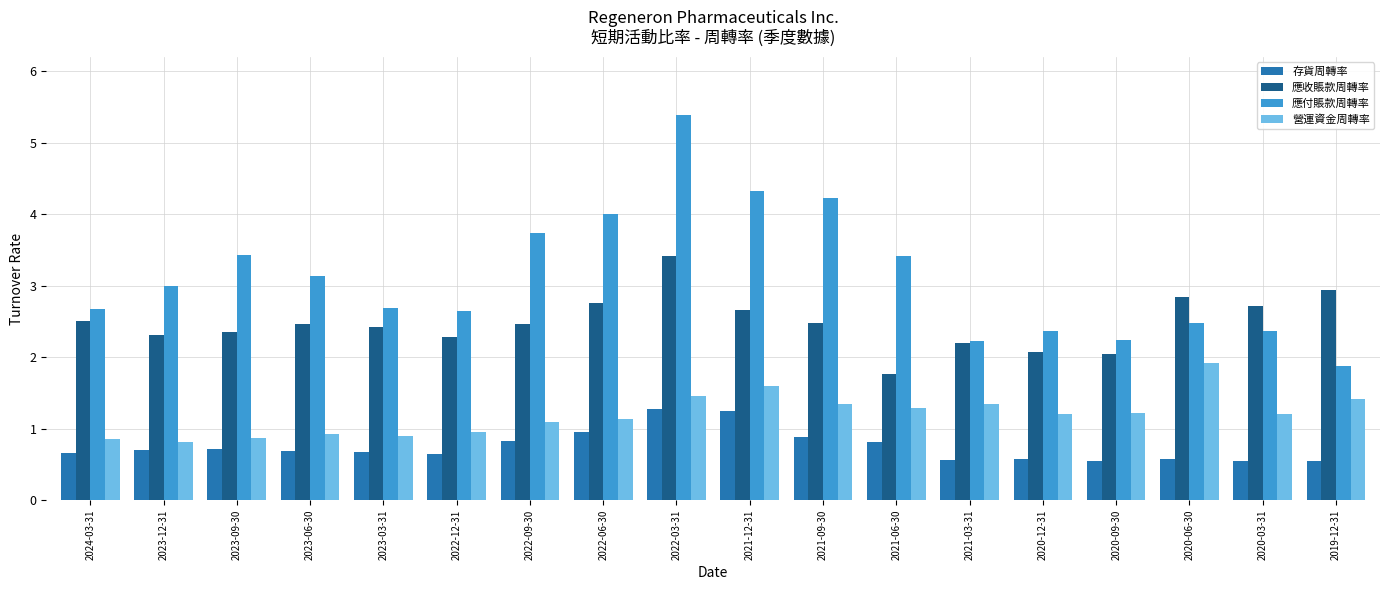

List the series in order of their peak value, highest first.

應付賬款周轉率, 應收賬款周轉率, 營運資金周轉率, 存貨周轉率